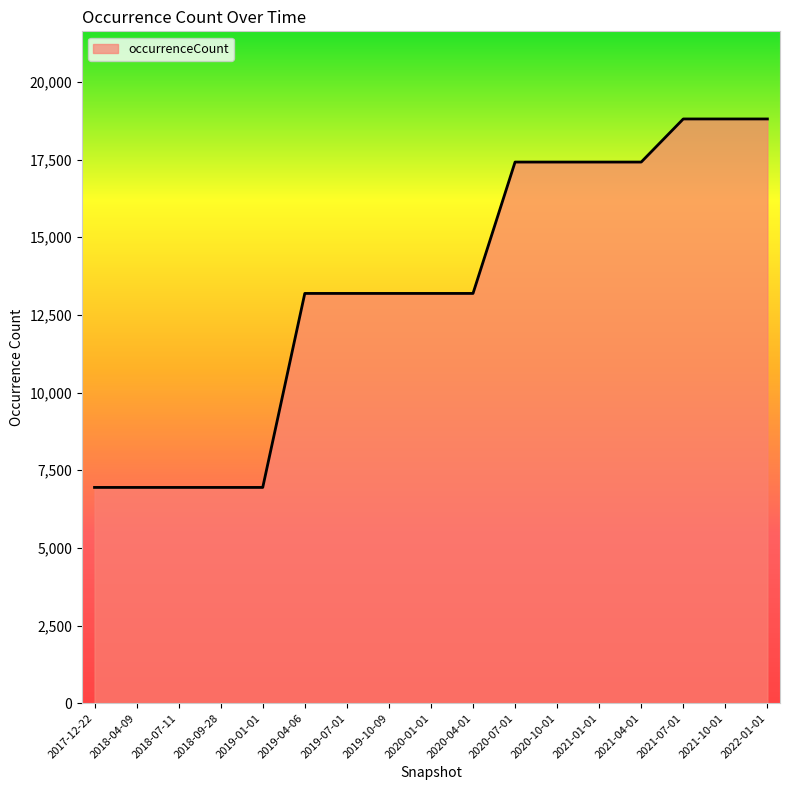

Count the number of data series in this chart.

1